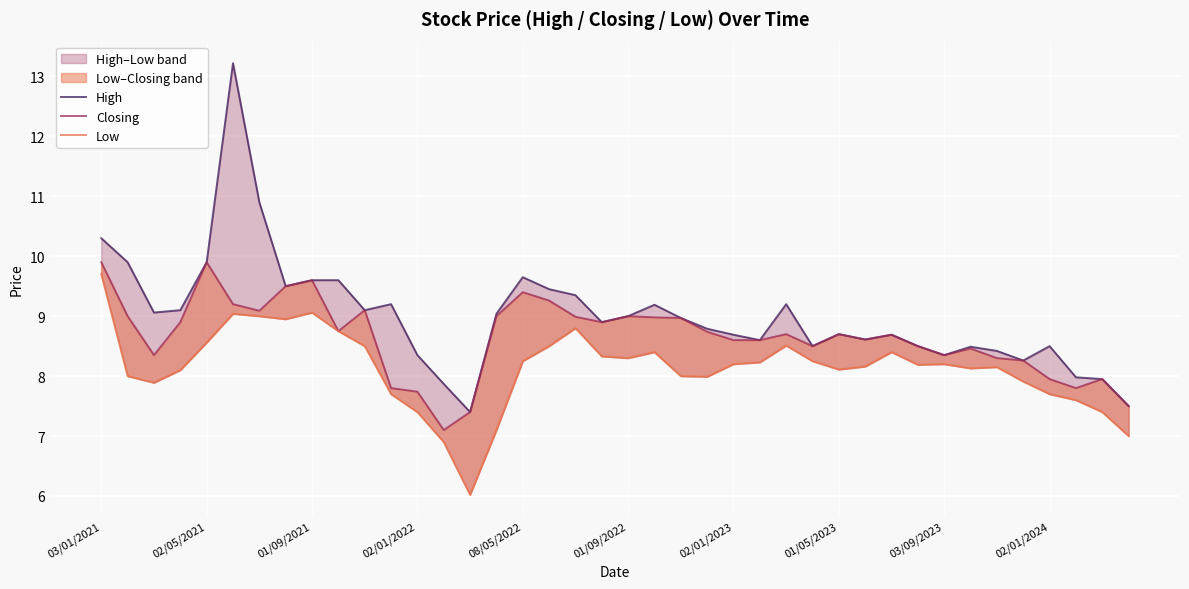

True or false: High and Low intersect in this chart.

False